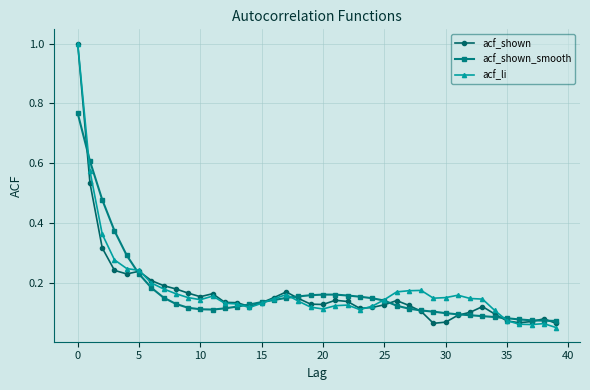

At how many categories does at least one series exceed 0?

40